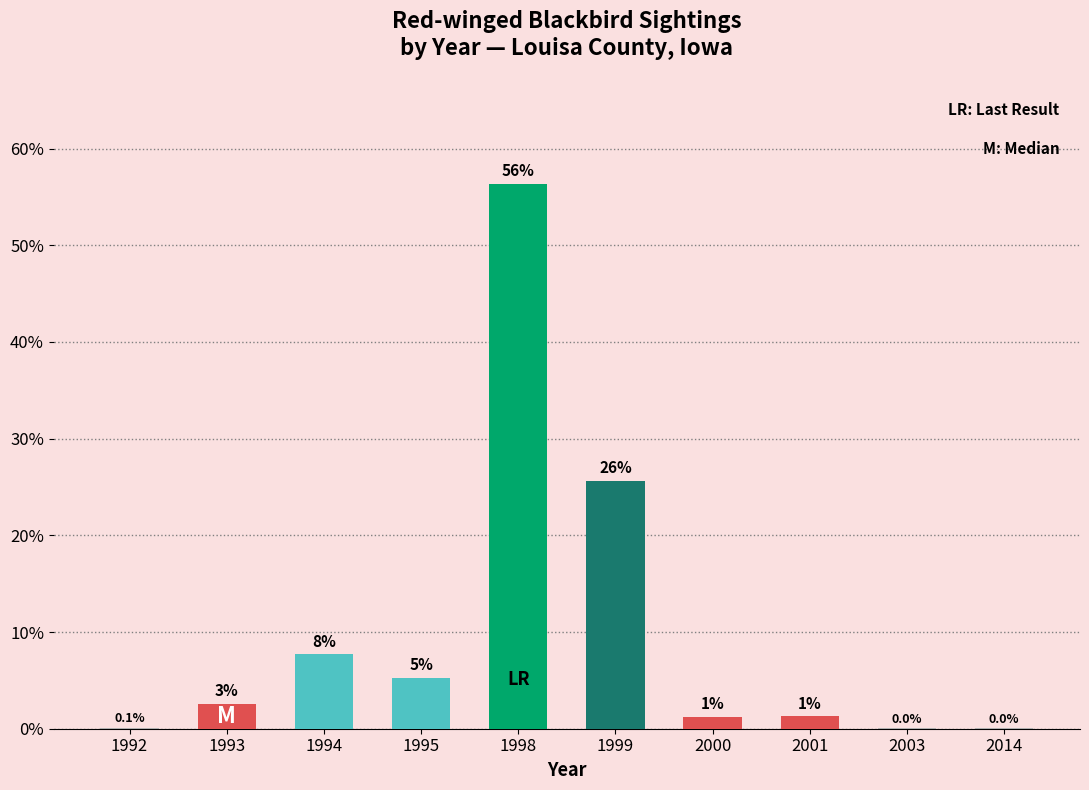

The value at 1992 is 0.1. True or false?

False